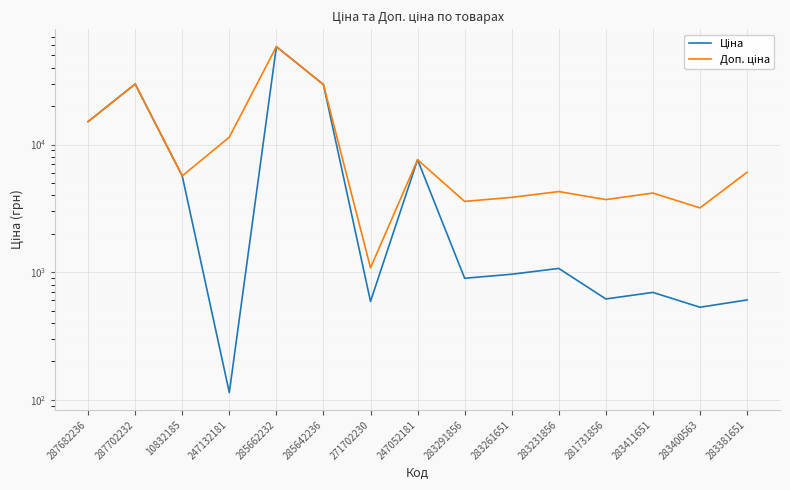

What is the average value of the Ціна series?

10142.5